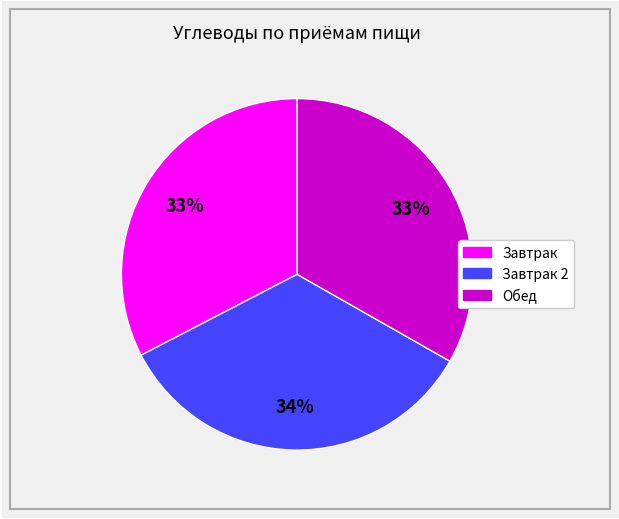

To the nearest percent, what is the average slice percentage?

33%